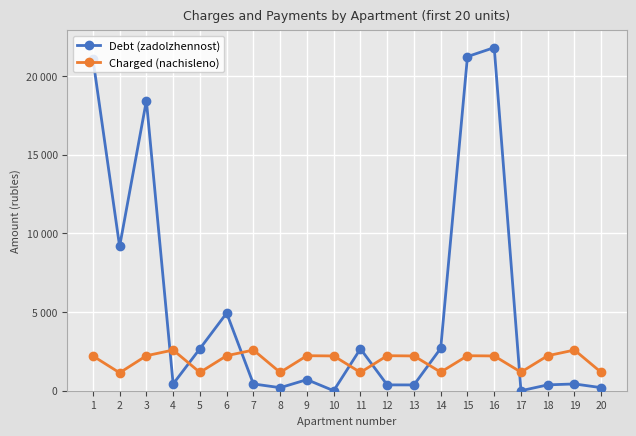

Reading right to left, what are all the values shown in this chart?

Debt (zadolzhennost): 20=194.2	19=431.1	18=372.1	17=0.0	16=21815.3	15=21244.6	14=2695.1	13=368.3	12=371.2	11=2665.6	10=0.0	9=705.0	8=193.5	7=431.1	6=4937.0	5=2670.7	4=430.2	3=18442.9	2=9171.2	1=21114.6
Charged (nachisleno): 20=1164.8	19=2586.9	18=2226.2	17=1180.5	16=2211.3	15=2224.9	14=1180.5	13=2211.3	12=2226.2	11=1164.8	10=2211.3	9=2226.2	8=1164.8	7=2586.9	6=2226.2	5=1164.8	4=2586.9	3=2224.9	2=1139.7	1=2211.3